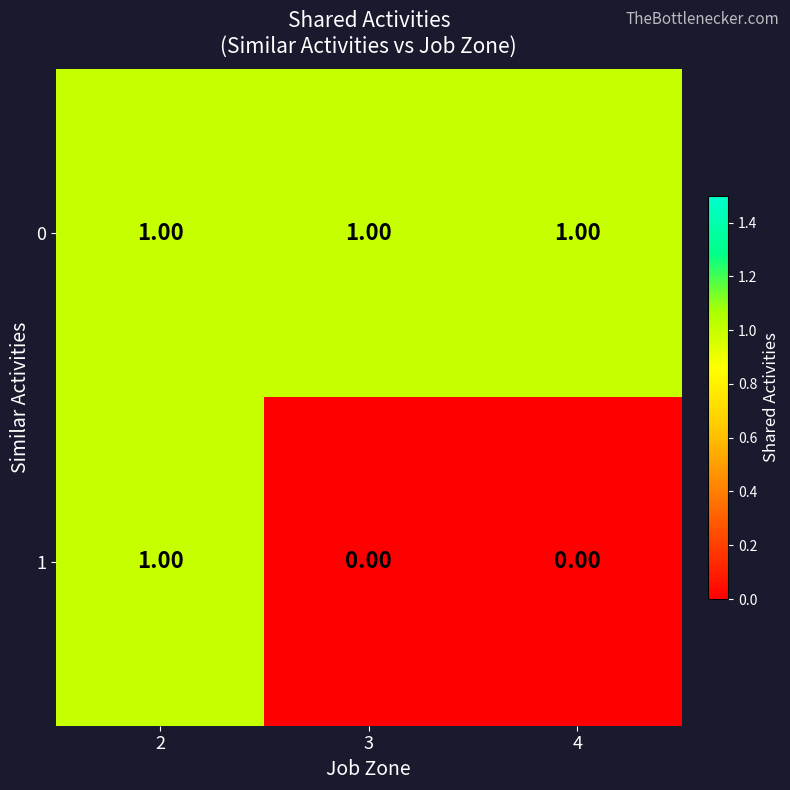

At how many categories does at least one series exceed 0?

3